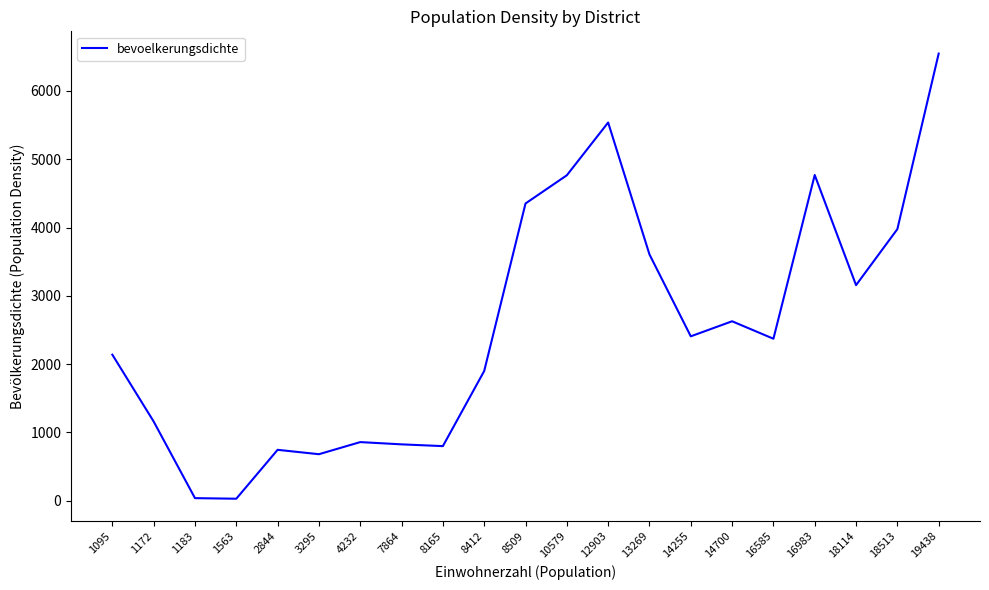

Which has a higher value, 12903 or 7864?

12903